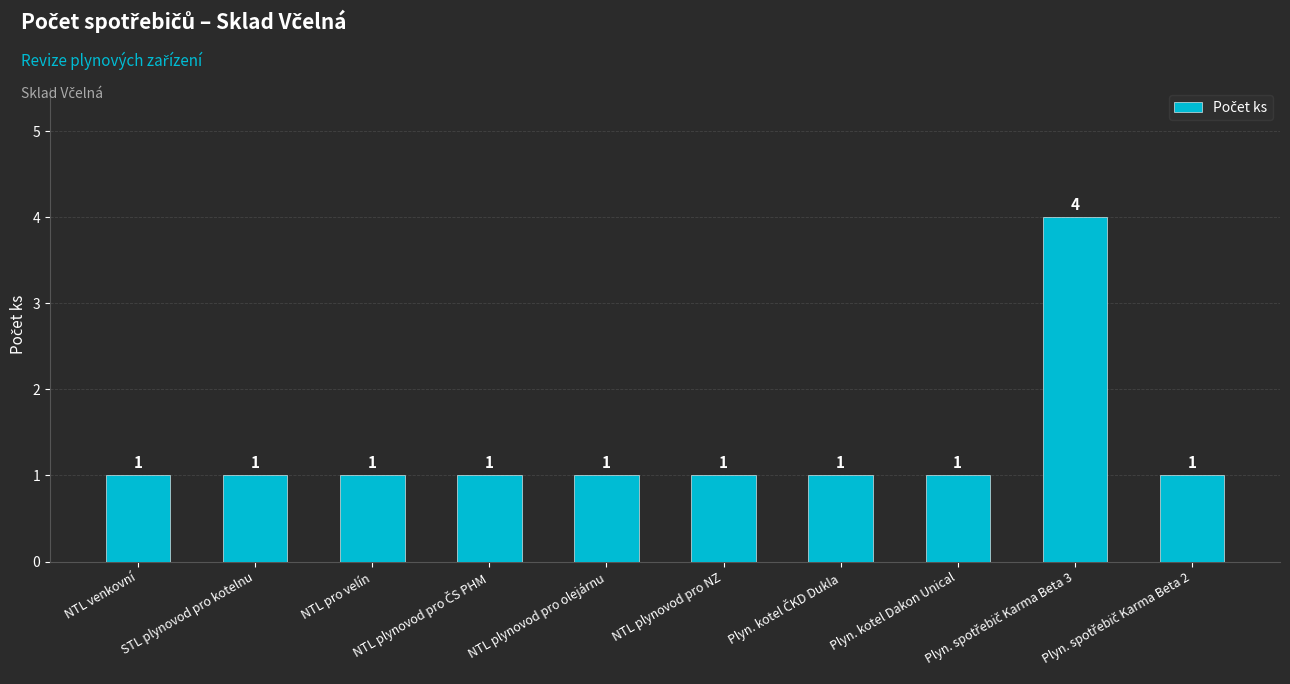

Reading left to right, transcribe all the data shown in this chart.

1	1	1	1	1	1	1	1	4	1